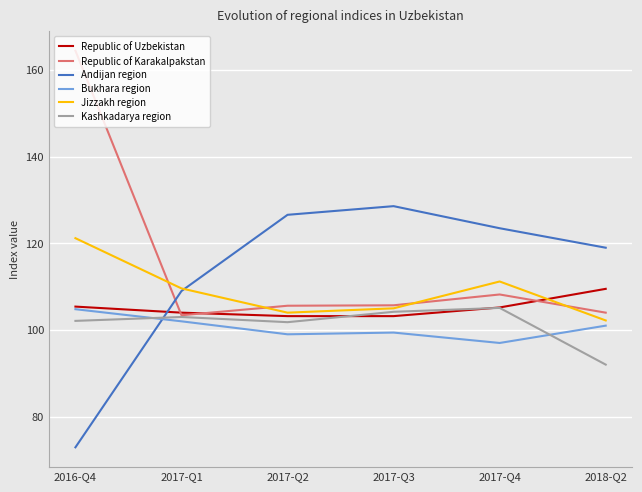

Which category has the highest value across all series?

2016-Q4